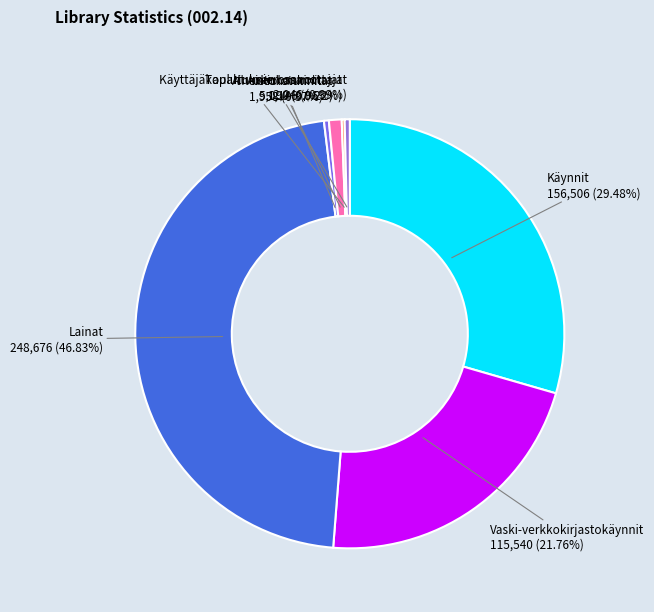

Rank the categories by value from highest to lowest.

Lainat, Käynnit, Vaski-verkkokirjastokäynnit, Aineistohankinnat, Tapahtumien osanottajat, Aukiolotunnit, Käyttäjäkoulutuksen osanottajat